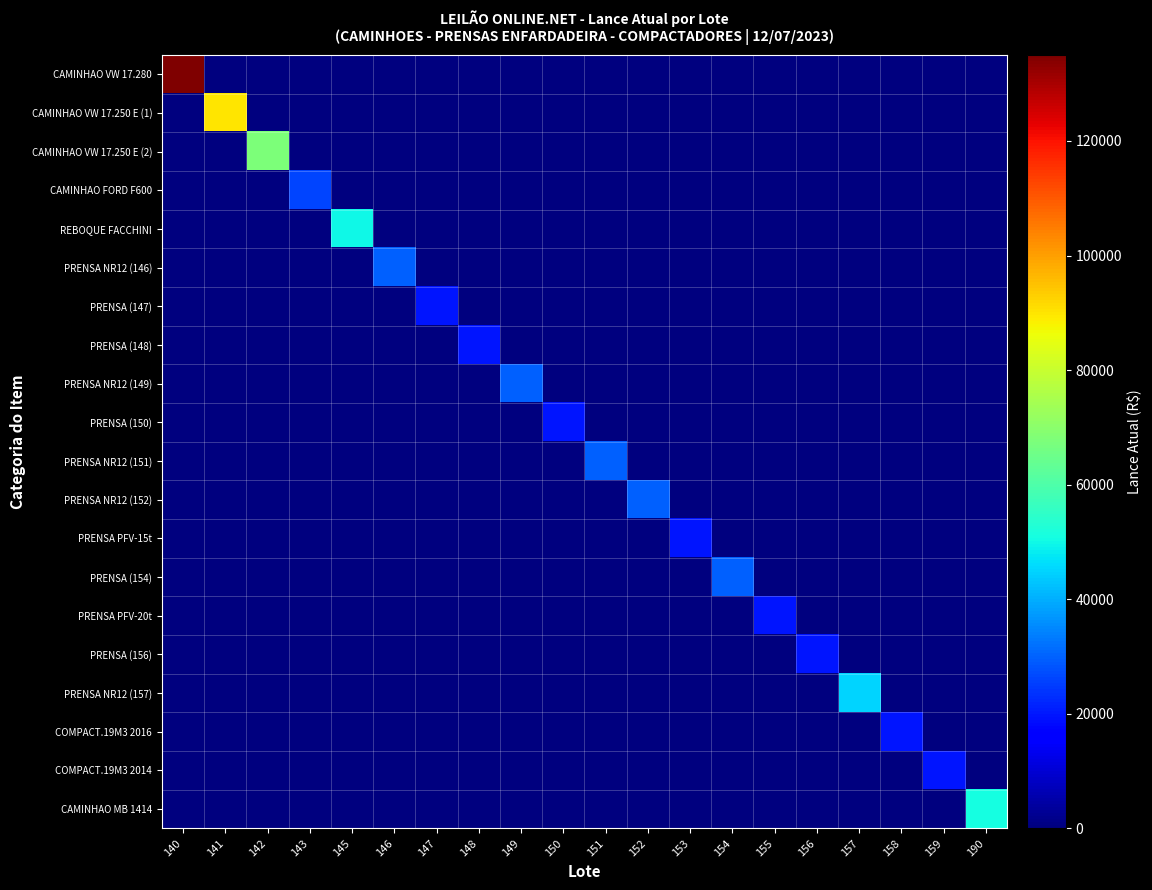

Count the number of data series in this chart.

20